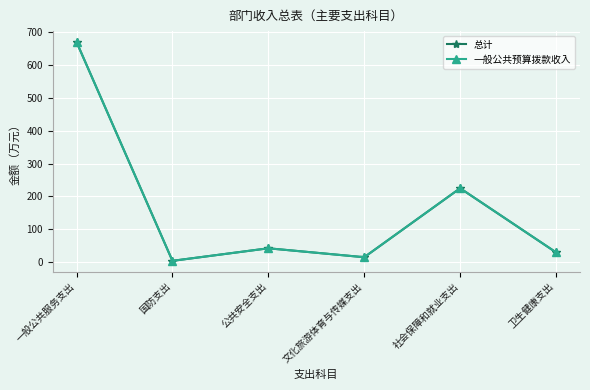

Rank the series by their maximum value, from highest to lowest.

总计, 一般公共预算拨款收入